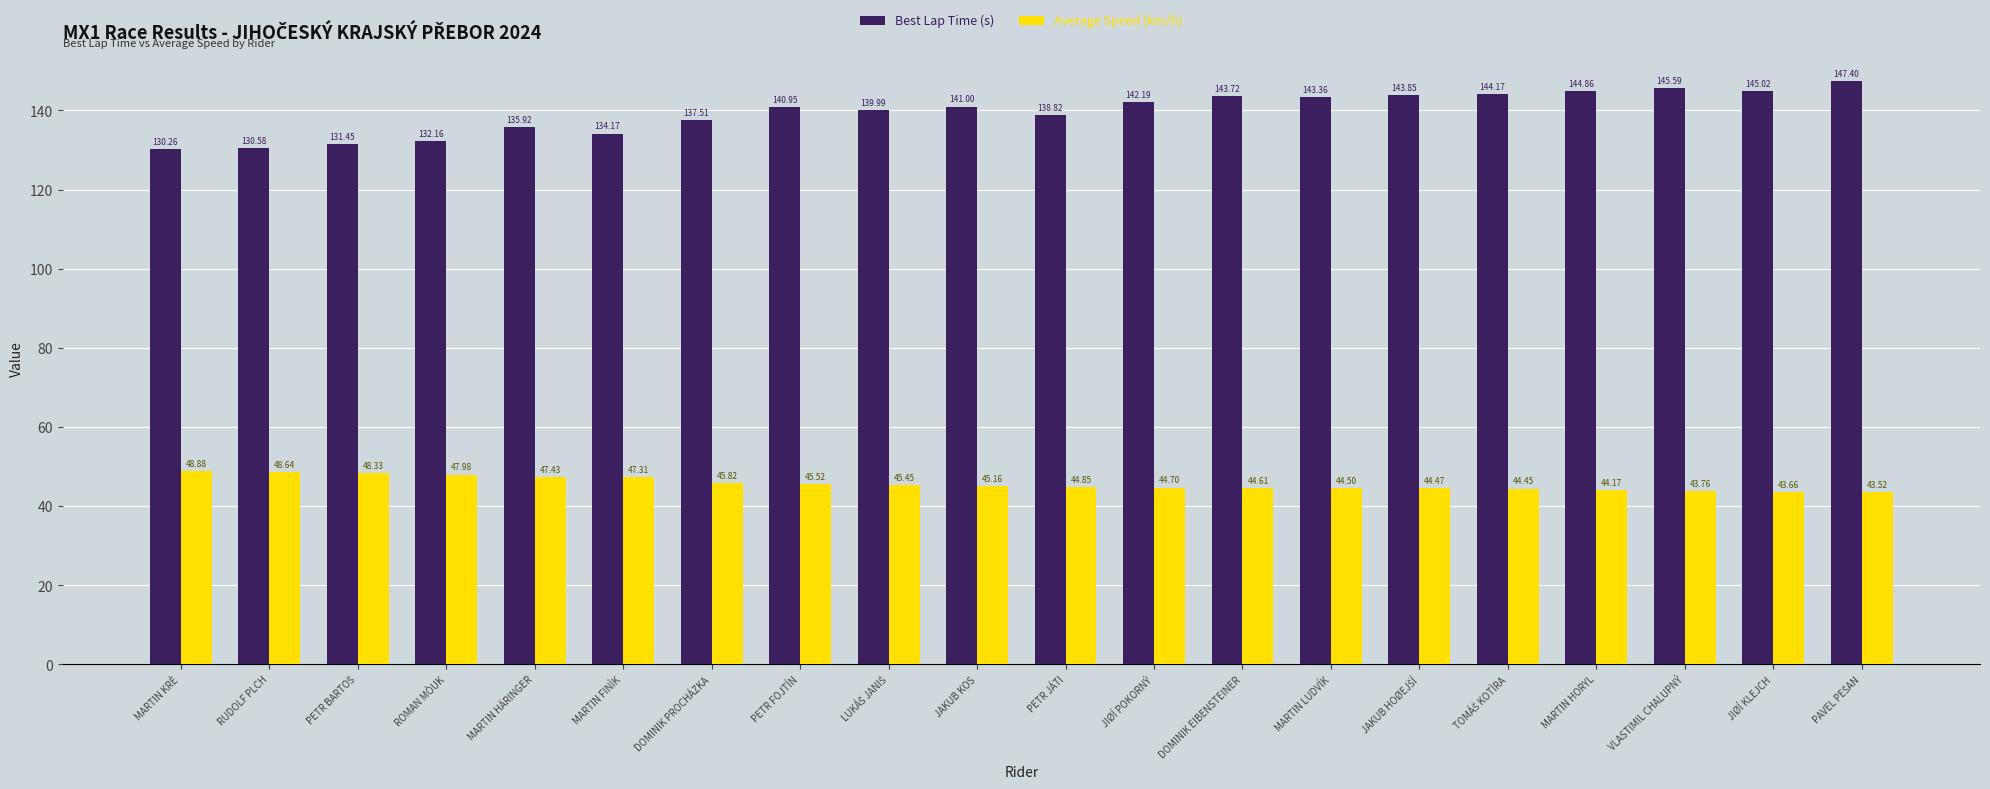

How many bars are there in each group?

2